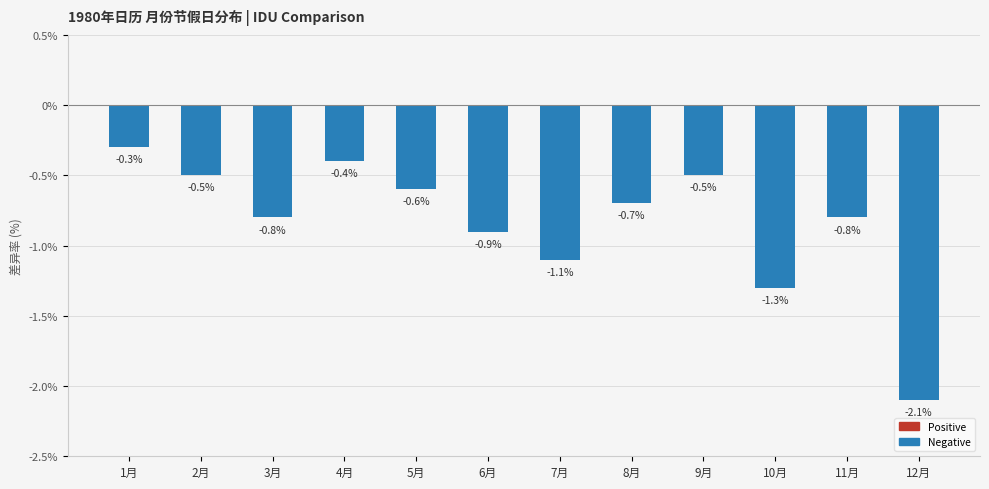

What is the sum of the values at 6月 and 4月?

-1.3